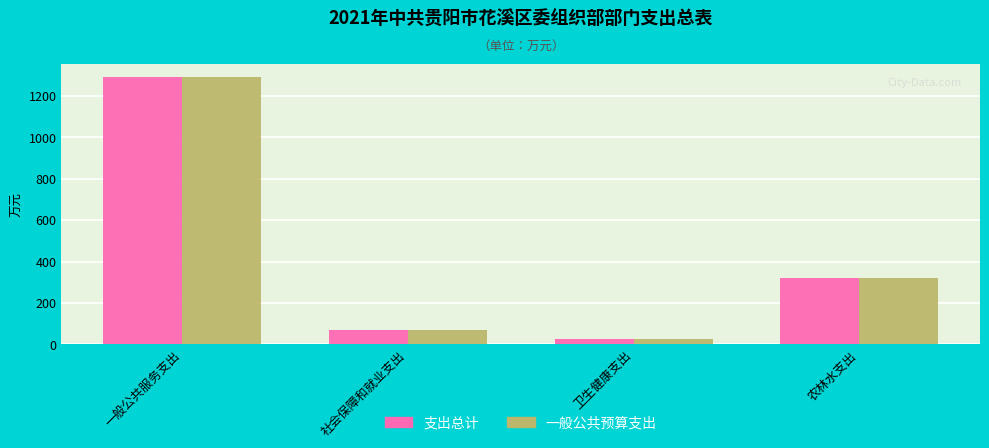

True or false: 一般公共预算支出 has a value of 541.9 at 农林水支出.

False